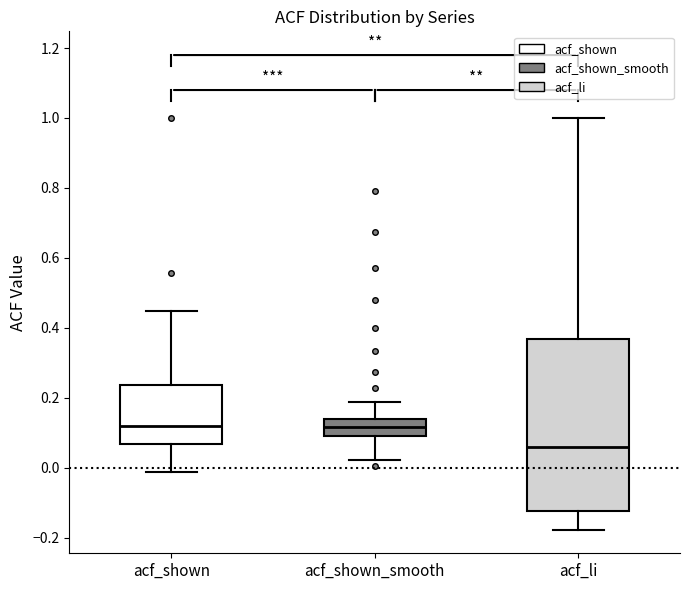

Reading left to right, read every box against the y-axis: the position of its median line, the range the box covers, and the ends of its whiskers. The values are not printed on the chart, so give them approximately, as read against the axis.

acf_shown: median 0.12, box 0.06 to 0.24, whiskers -0.02 to 0.44
acf_shown_smooth: median 0.12, box 0.10 to 0.14, whiskers 0.02 to 0.18
acf_li: median 0.06, box -0.12 to 0.36, whiskers -0.18 to 1.00